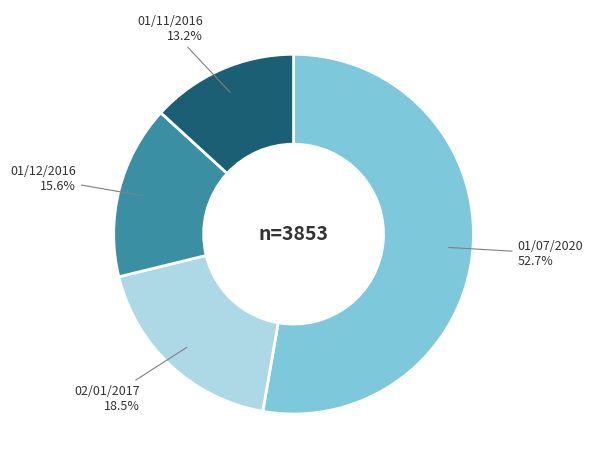

Approximately how many times larger is the value at 01/12/2016 compared to 01/11/2016?

1.2